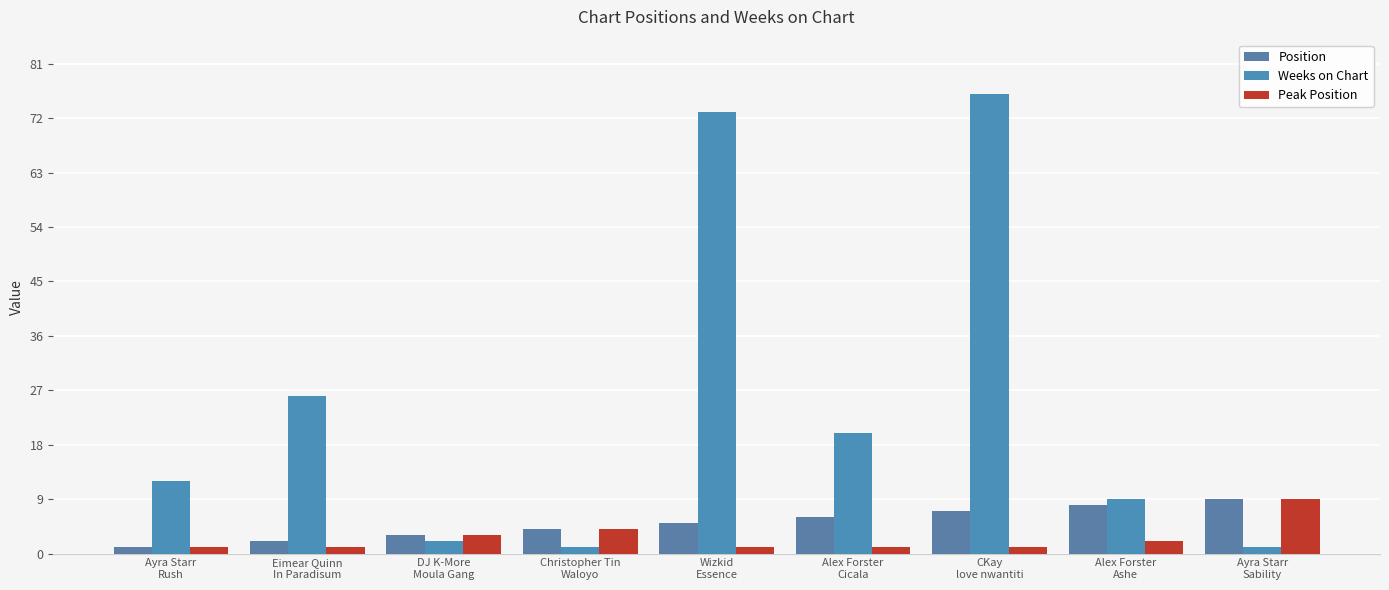

What is the difference between the highest and lowest values at Wizkid
Essence?

72